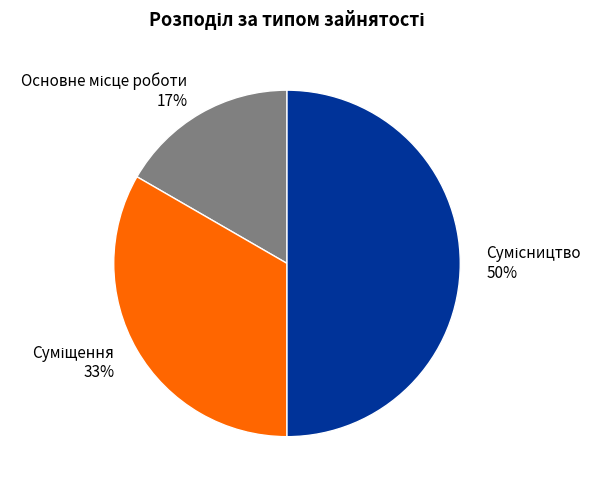

To the nearest percent, what is the average slice percentage?

33%